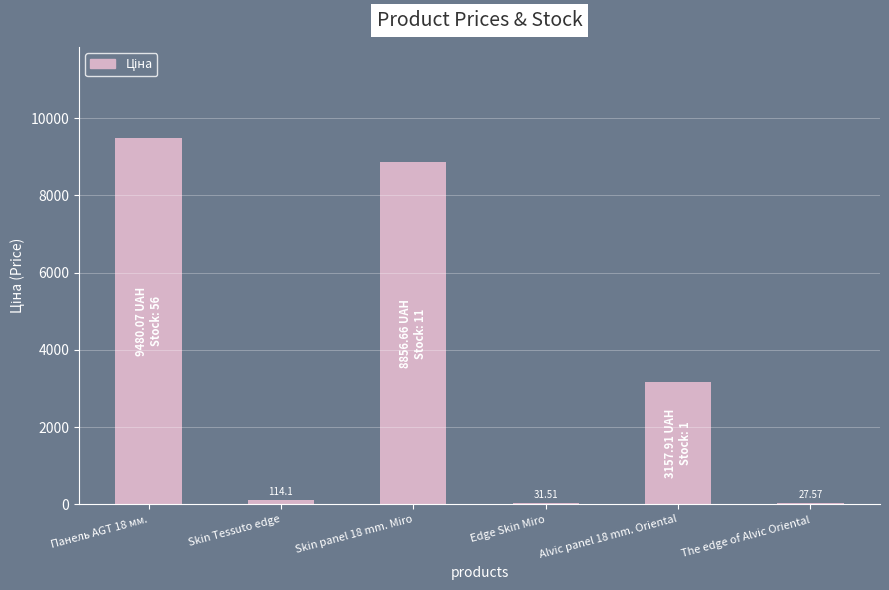

What is the difference between the values at Панель AGT 18 мм. and Skin panel 18 mm. Miro?

623.4